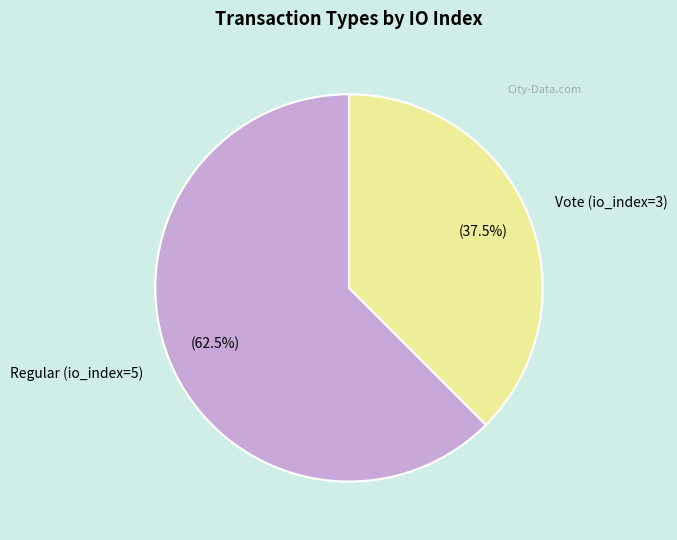

How many segments does this pie chart have?

2